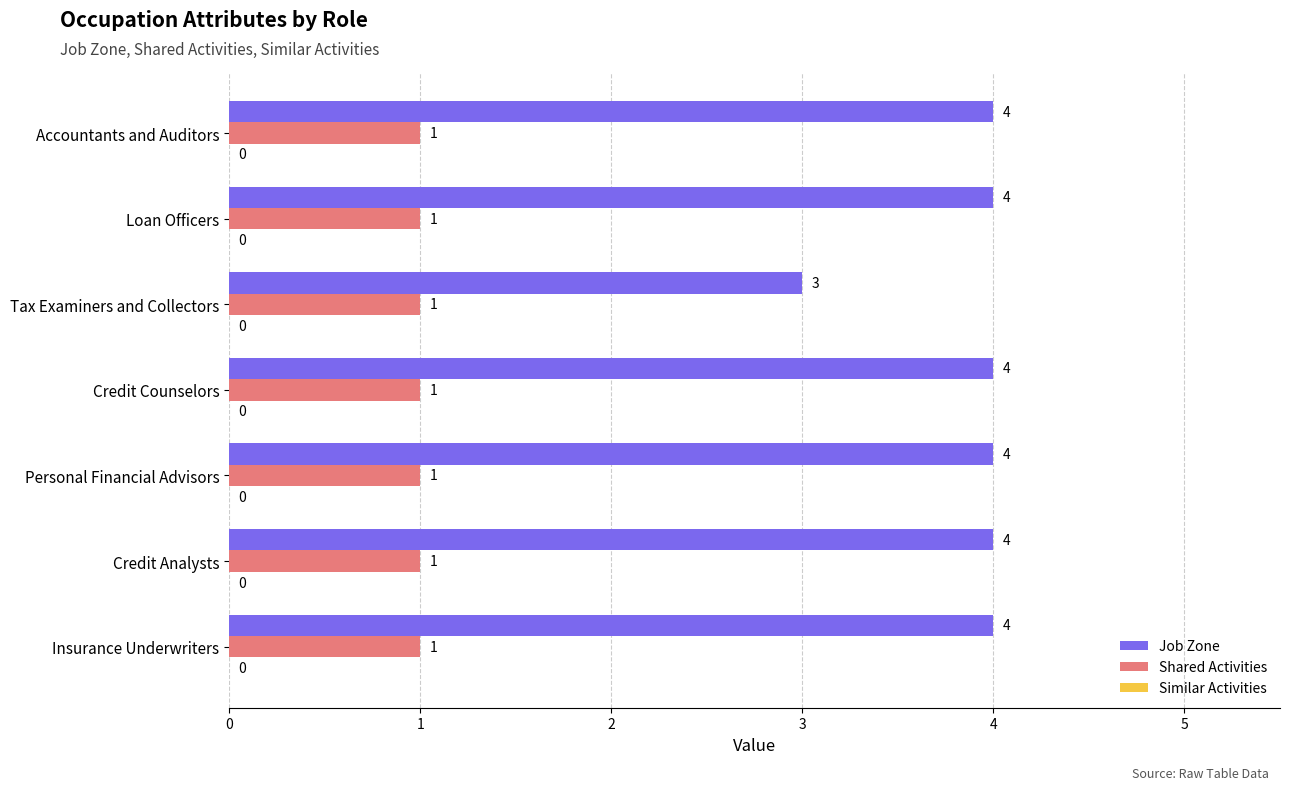

List the series in order of their peak value, lowest first.

Shared Activities, Job Zone